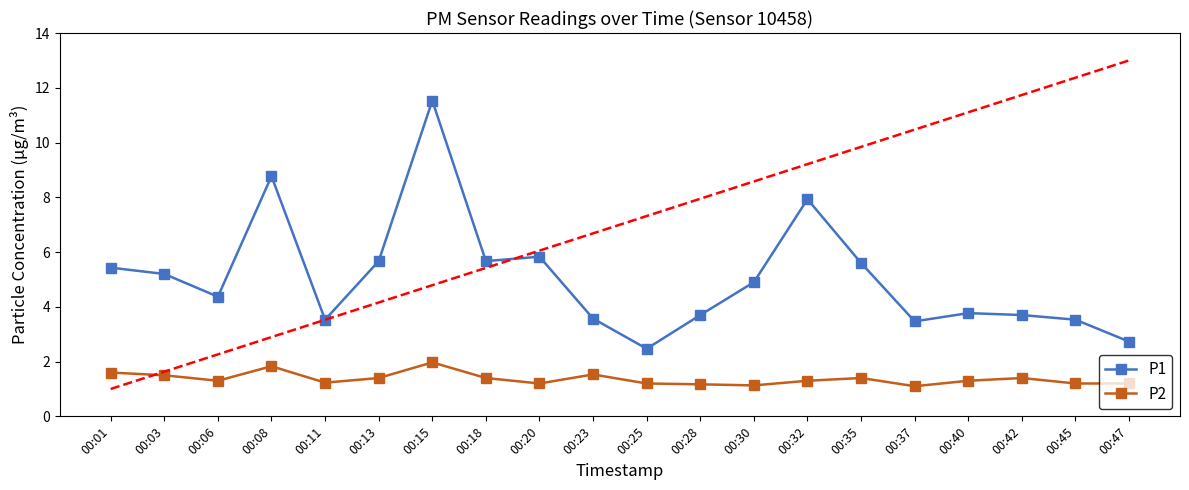

Is the value of P2 at 00:28 greater than the value of P1 at 00:28?

No